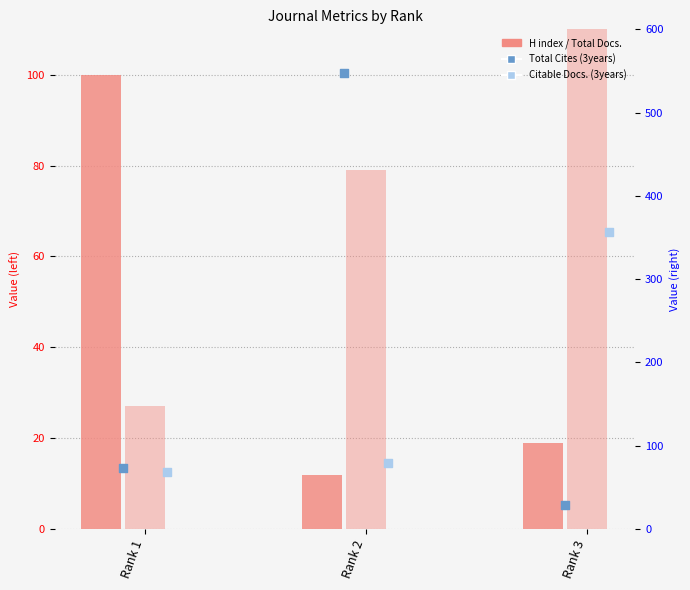

Which series reaches the minimum Y coordinate?

H index